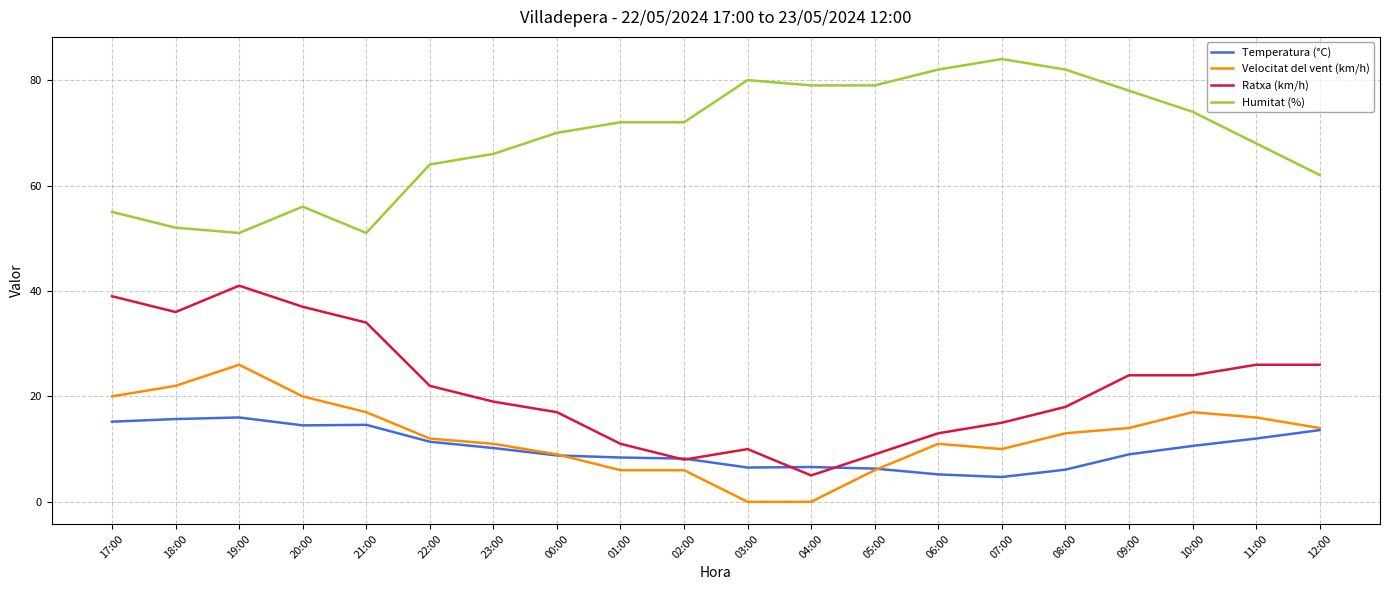

At how many categories does at least one series exceed 29?

20